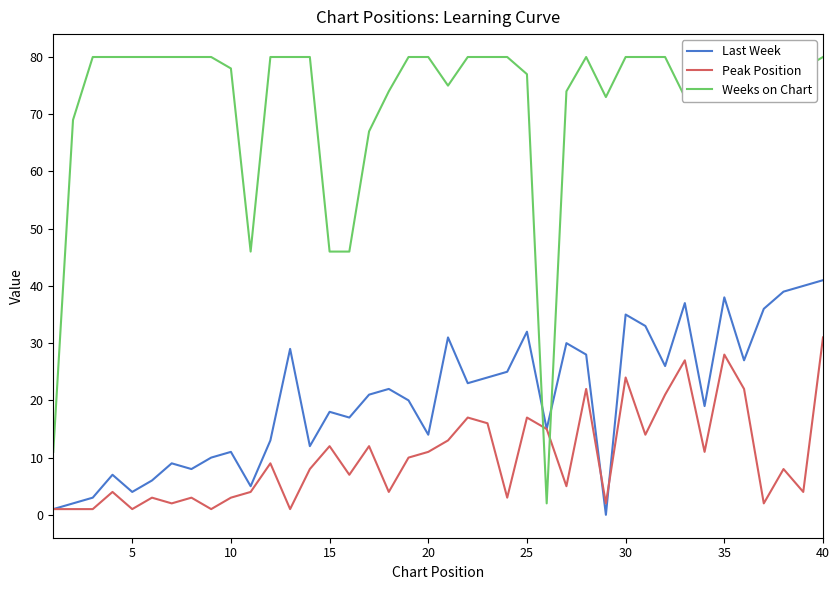

What is the maximum value for Weeks on Chart?

80